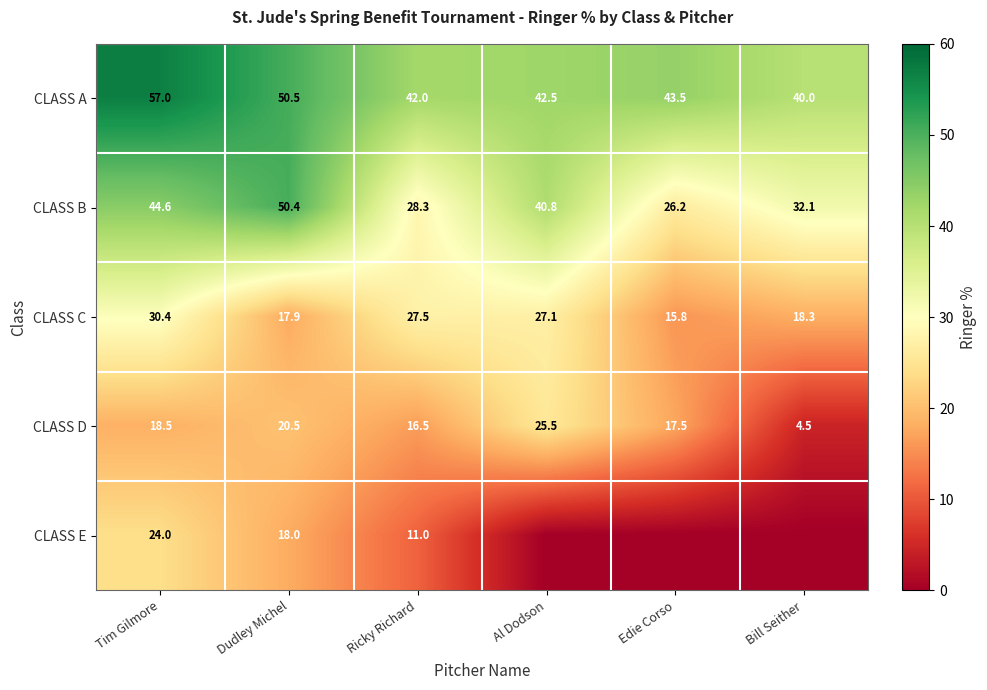

What is the approximate value of CLASS D at Dudley Michel?

20.5